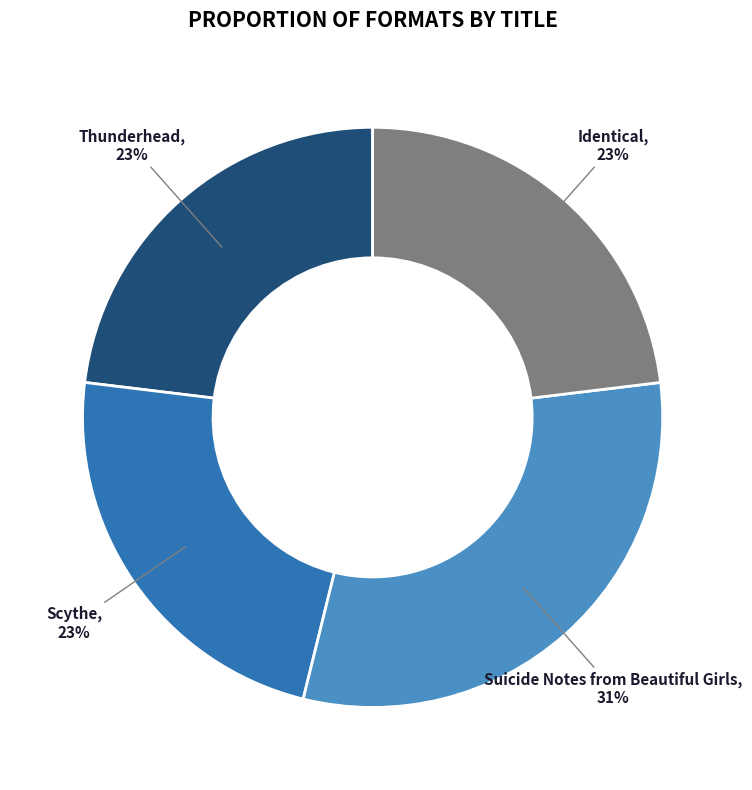

Does any single category account for the majority?

No